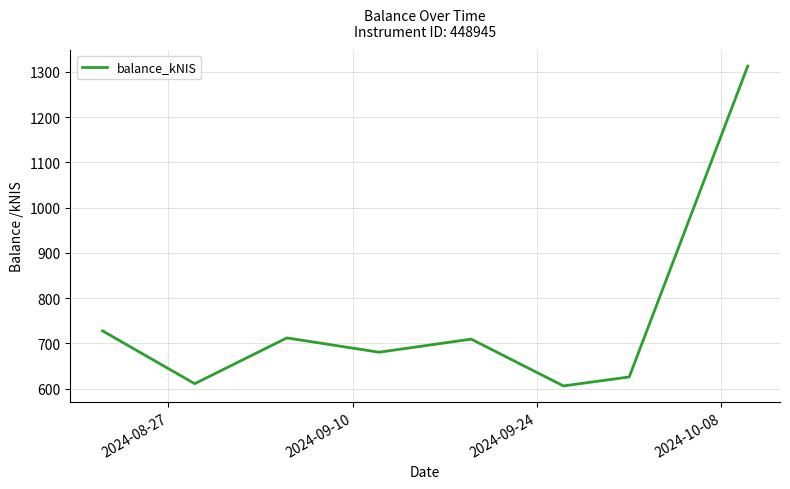

True or false: there are more than 2 points higher than both neighbors.

False